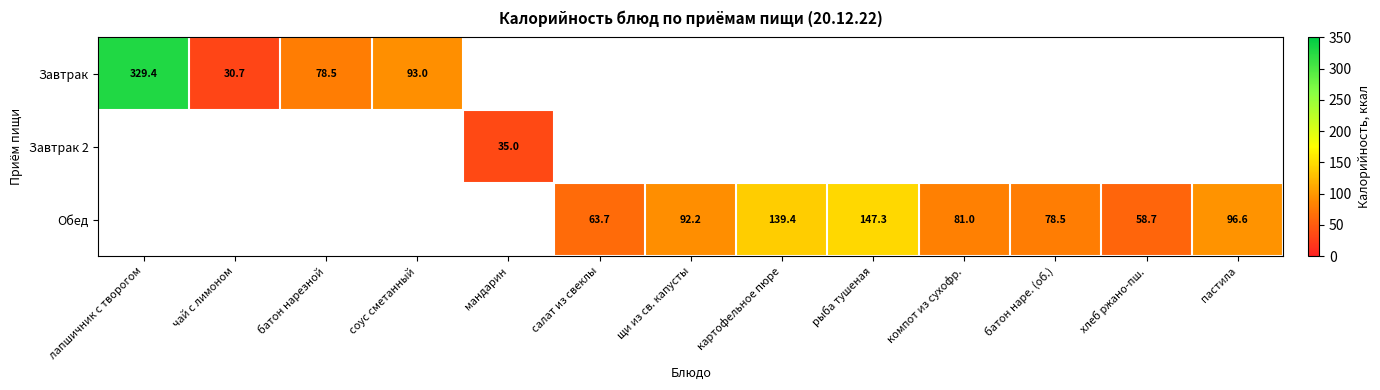

True or false: Завтрак has a value of 78.5 at батон нарезной.

True